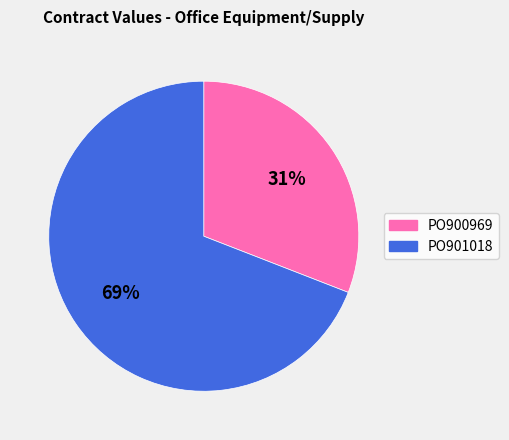

Rank the categories by value from lowest to highest.

PO900969, PO901018